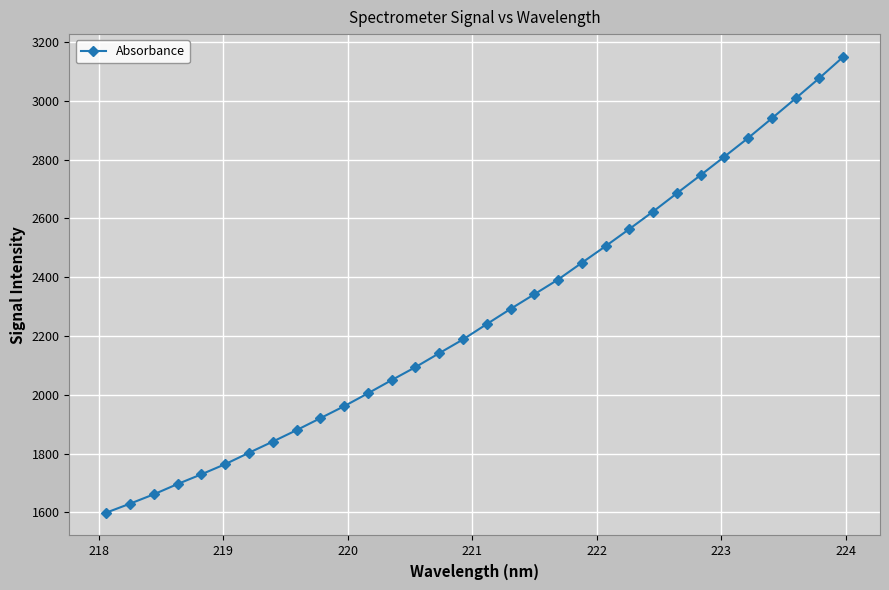

What is the value of the 29th point from the left?

2940.5